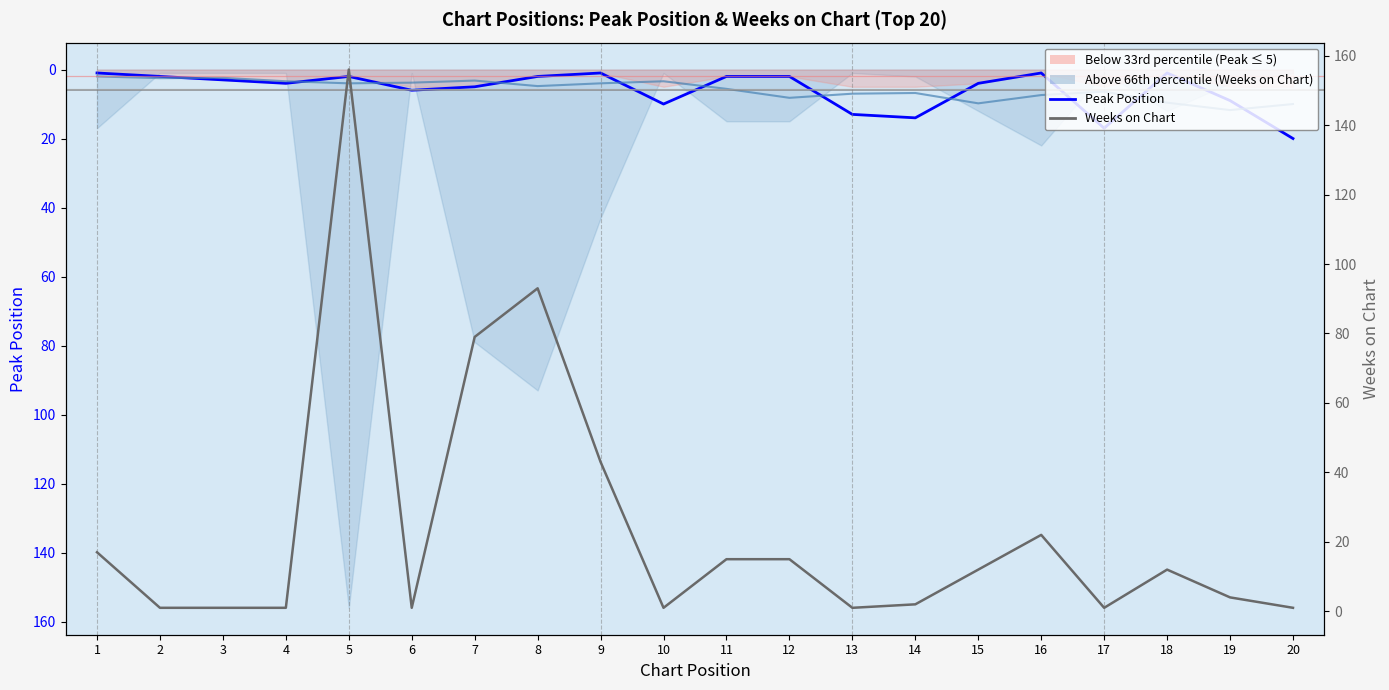

The value of Peak Position at 14 is 22. True or false?

False